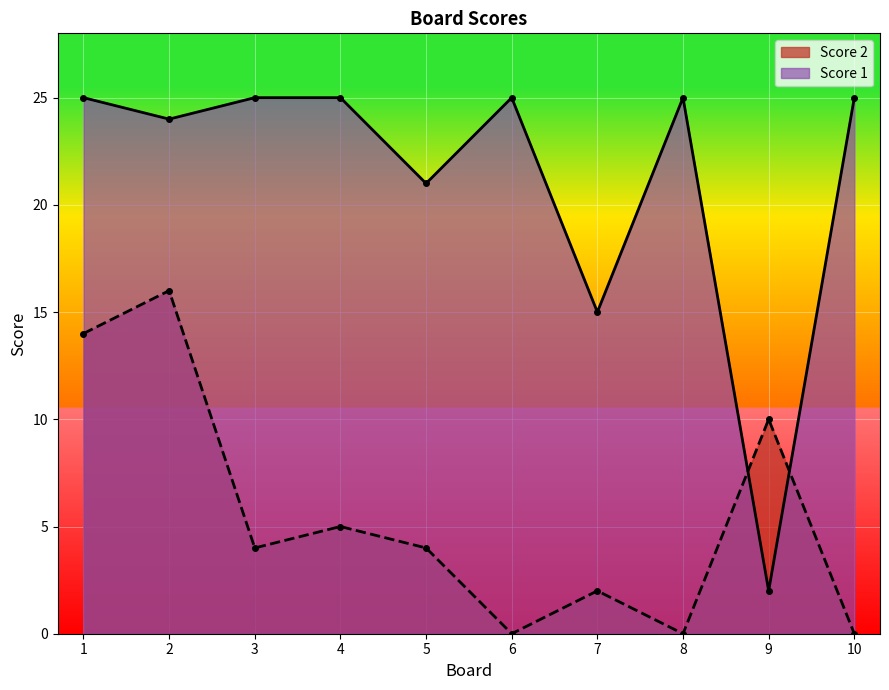

At which category does Score 1 reach its first local valley?

2